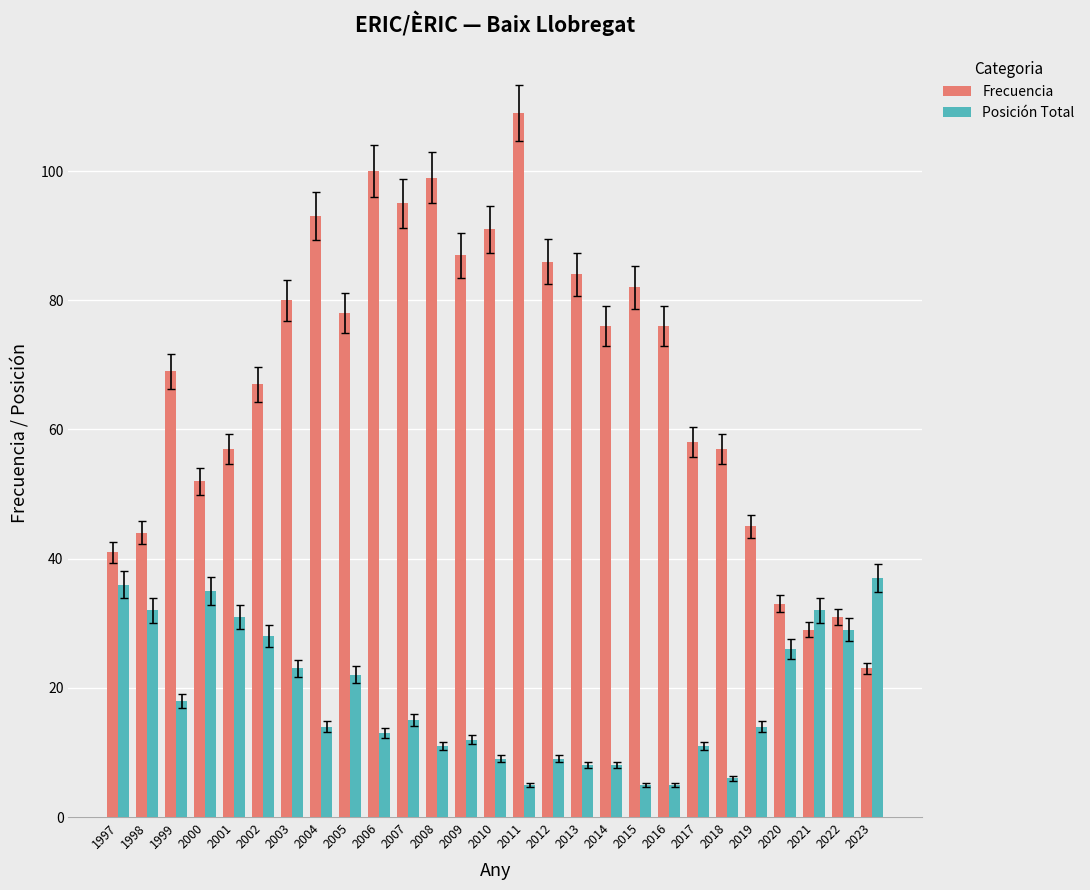

What is the total value across all series at 2000?

87